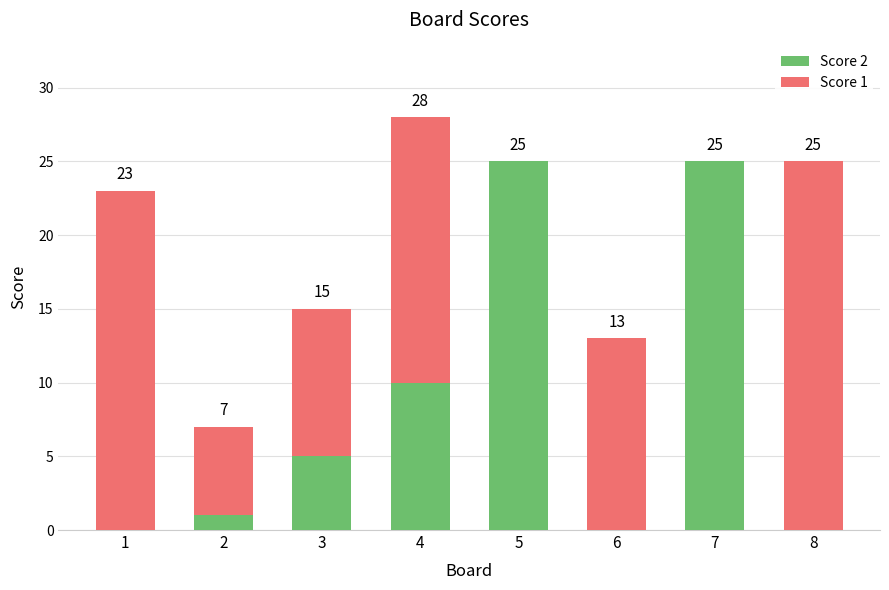

At which category is the sum across all series the highest?

4